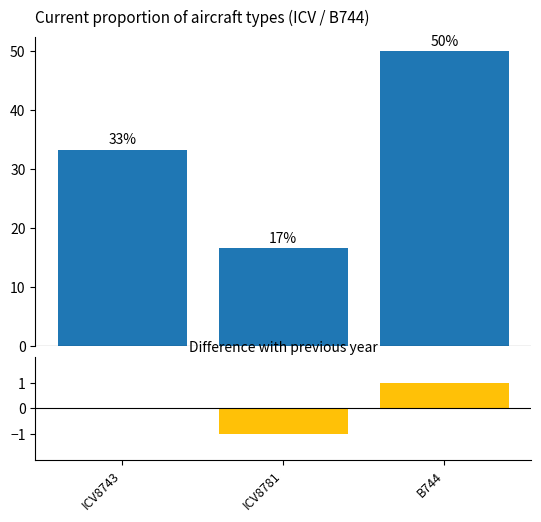

At how many categories does at least one series exceed 31?

2